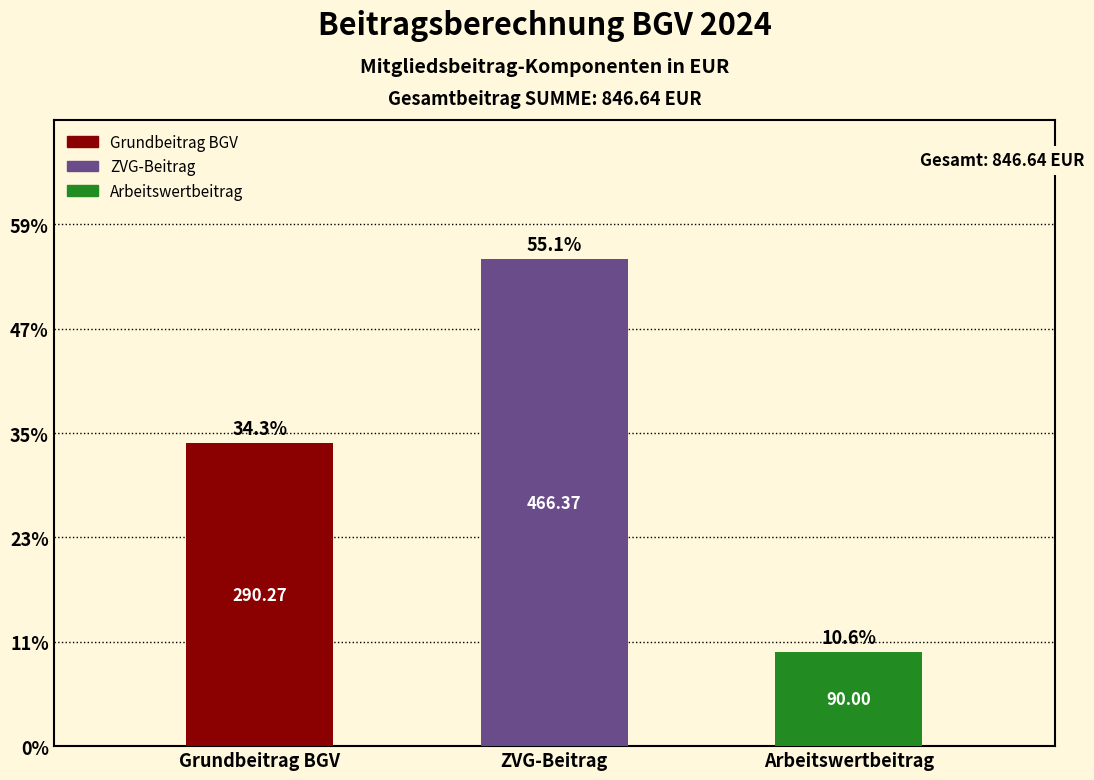

Reading left to right, extract all data points from this chart.

290.3	466.4	90.0